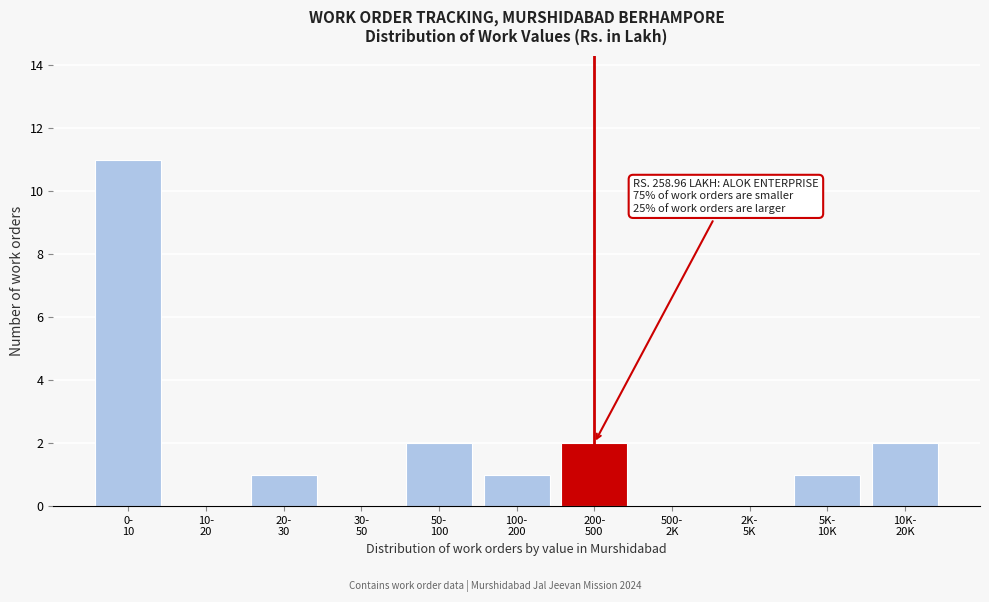

What is the maximum value shown in the chart?

11